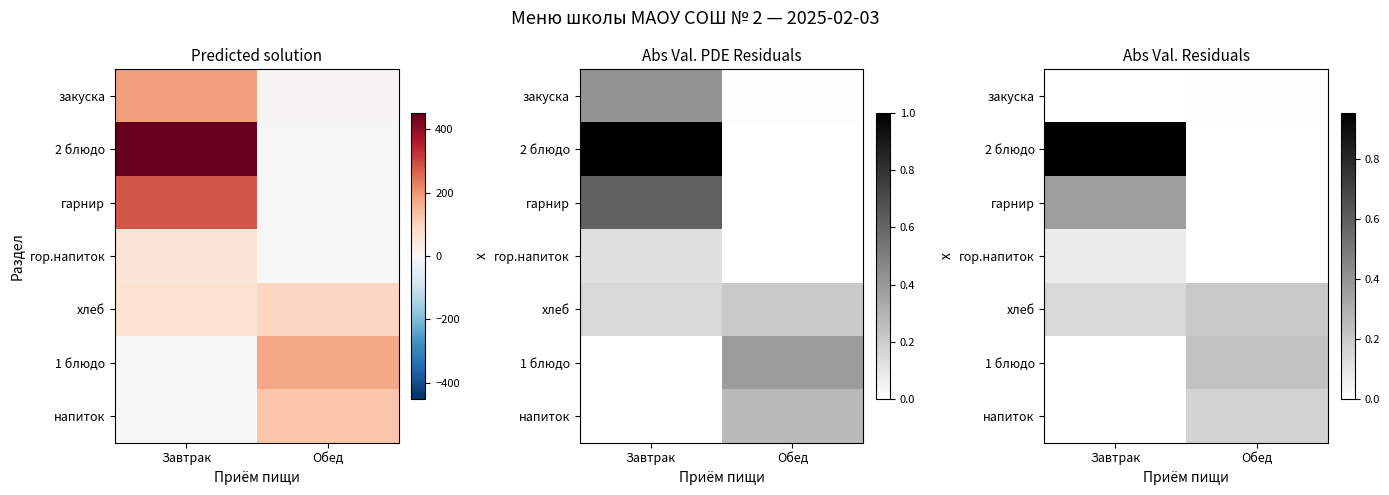

Between Завтрак and Обед, which series saw the biggest shift?

2 блюдо